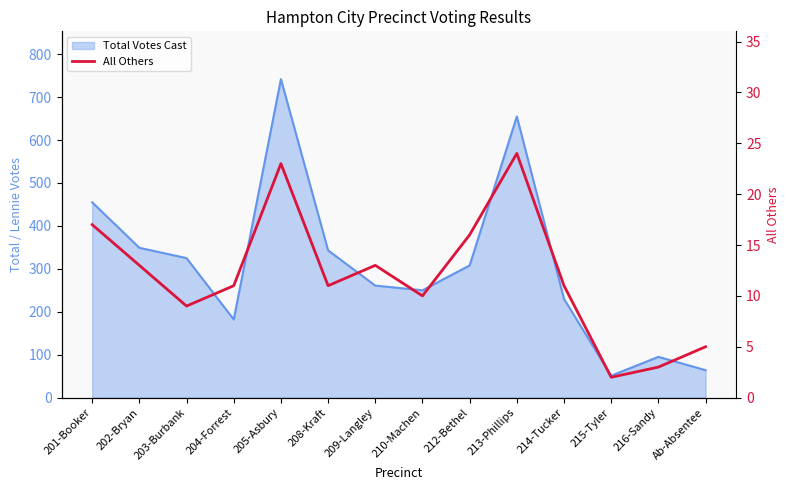

The chart shows a value of 4 at 216-Sandy. True or false?

False